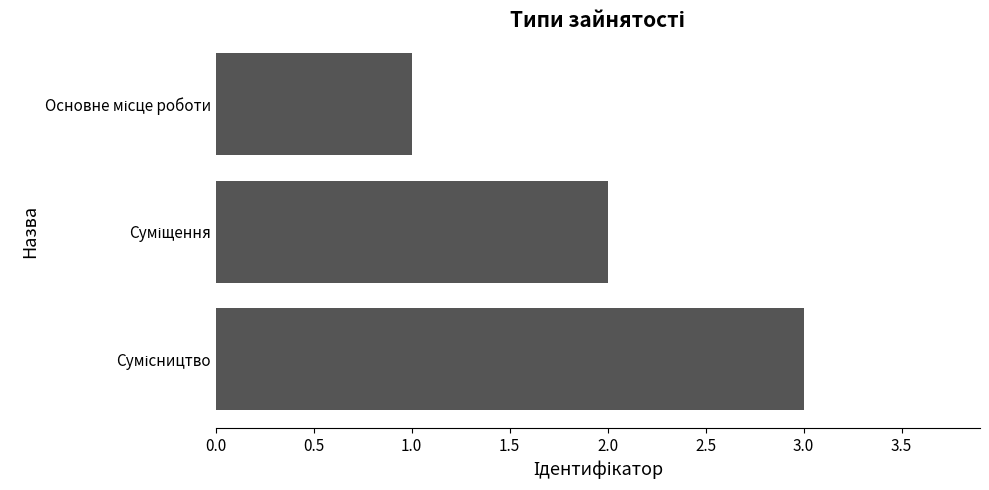

What is the maximum value shown in the chart?

3